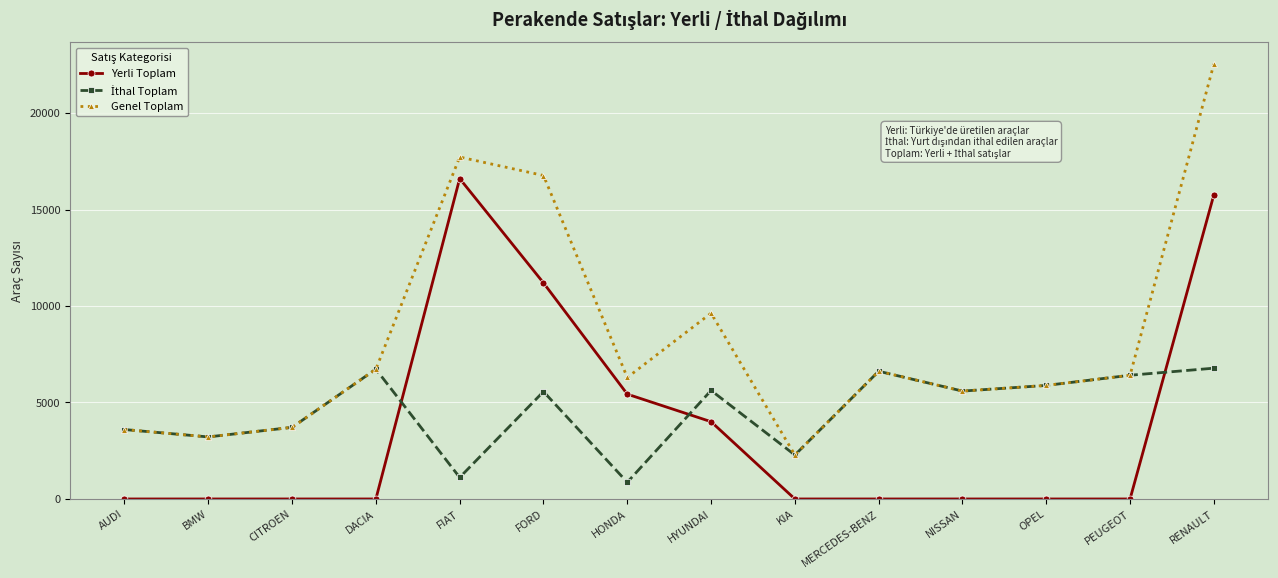

Between BMW and FIAT, which series saw the biggest shift?

Yerli Toplam